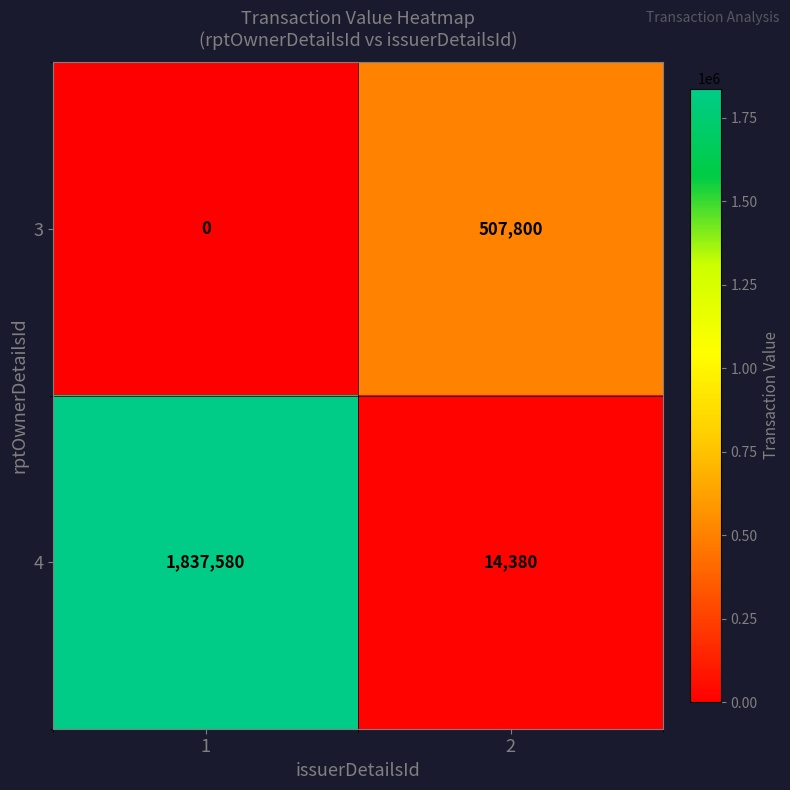

Reading left to right, list all the values displayed in this chart.

3: 1=0	2=507800
4: 1=1837580	2=14380